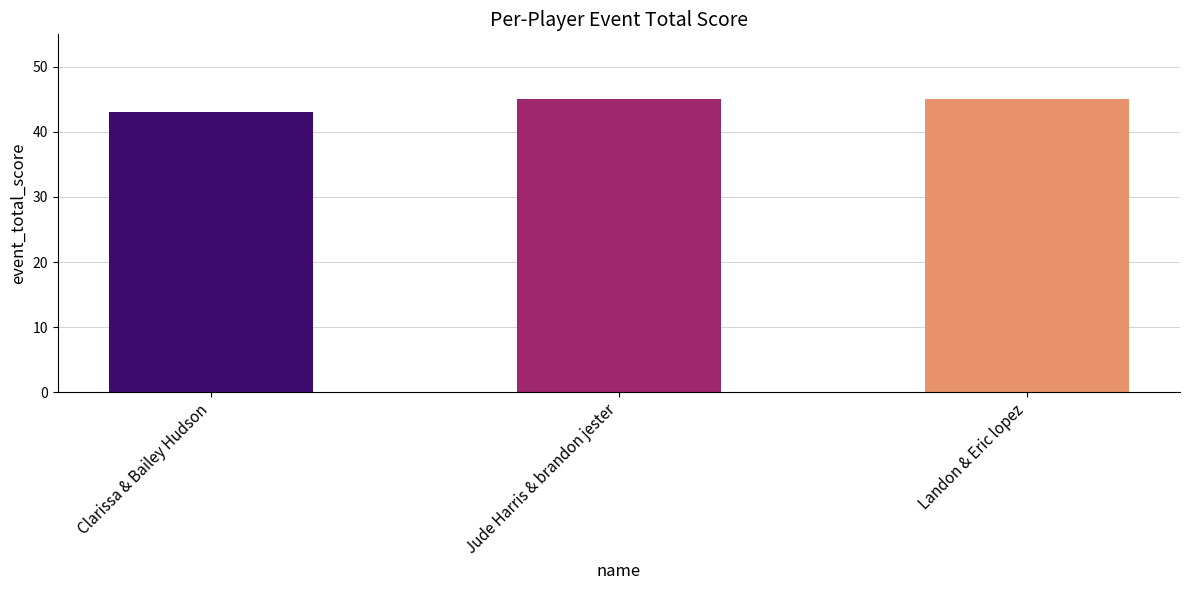

What is the sum of the values at Landon & Eric lopez and Clarissa & Bailey Hudson?

88